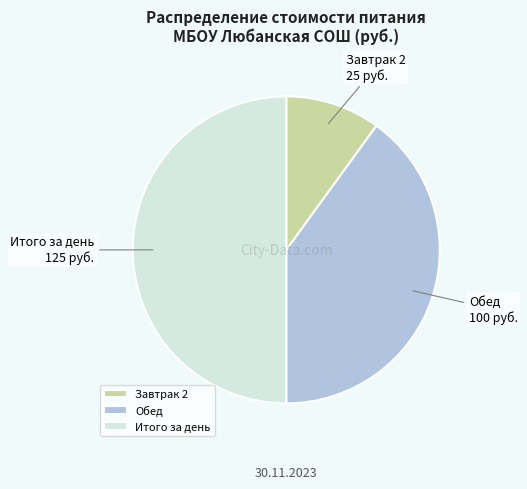

Combined, do Итого за день and Завтрак 2 account for over 50%?

Yes